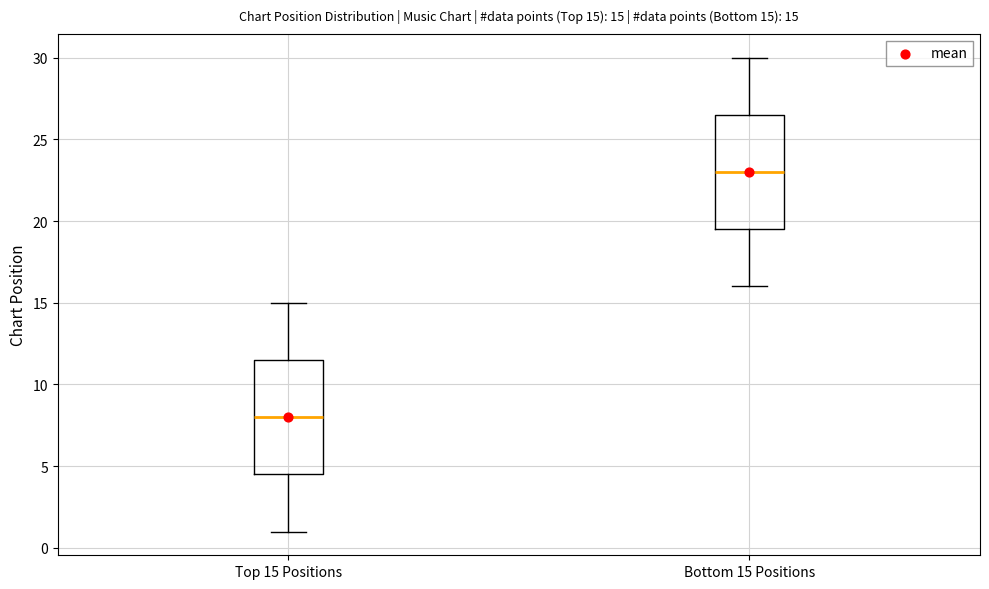

Which box's median line is the highest?

Bottom 15 Positions